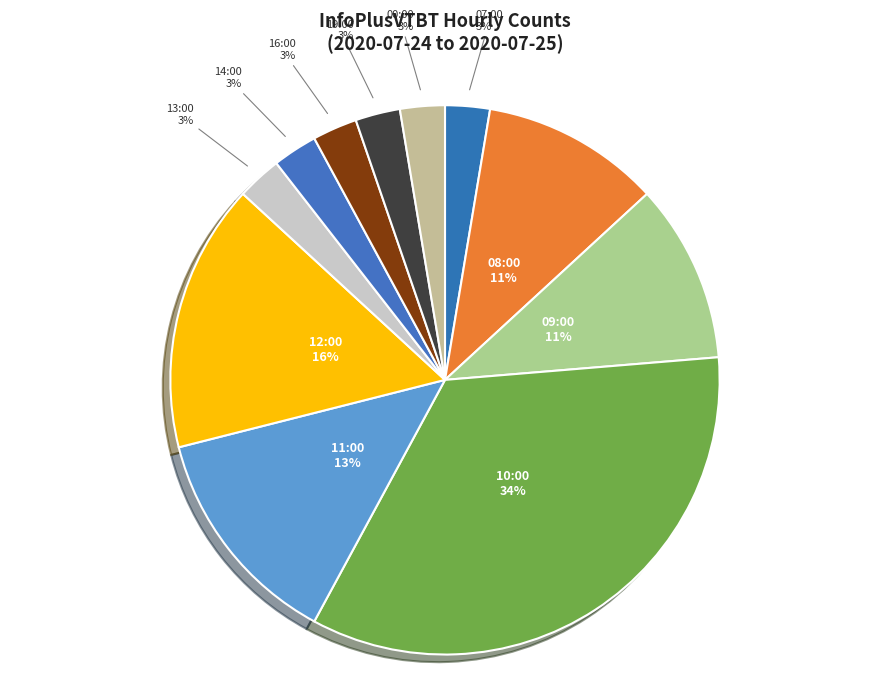

Is there a majority slice in this chart?

No